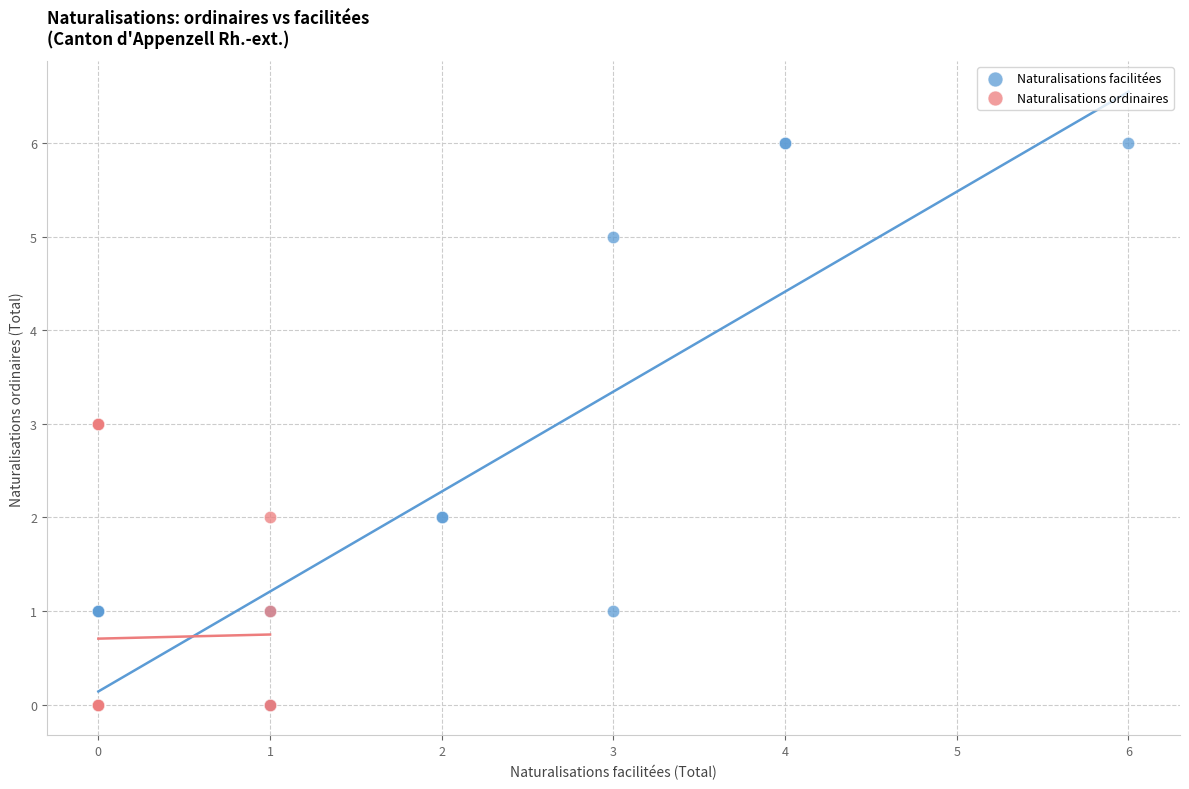

Which series has the largest Y range (max minus min)?

Naturalisations facilitées